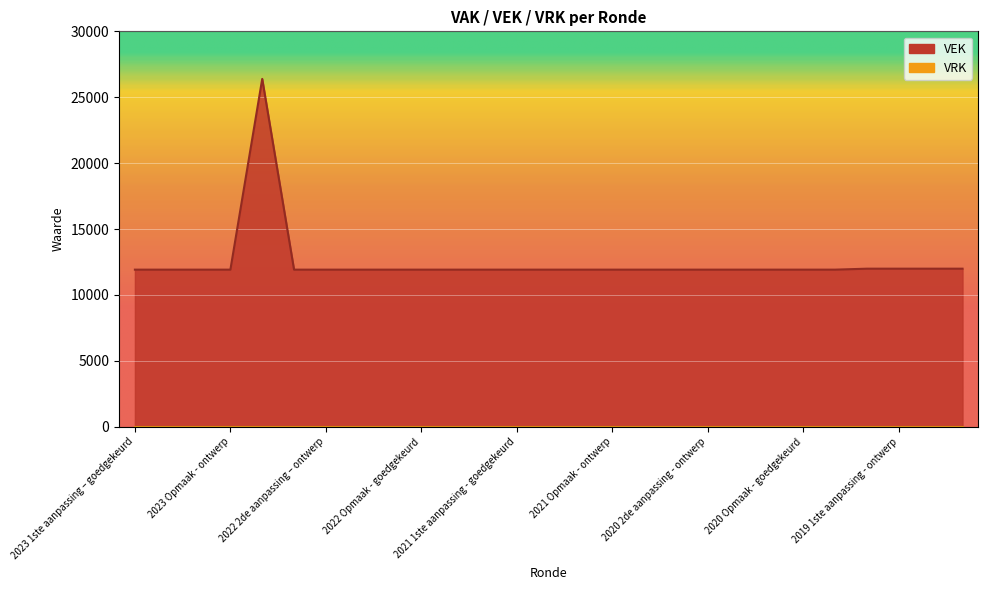

What is the sum of all values?

336680